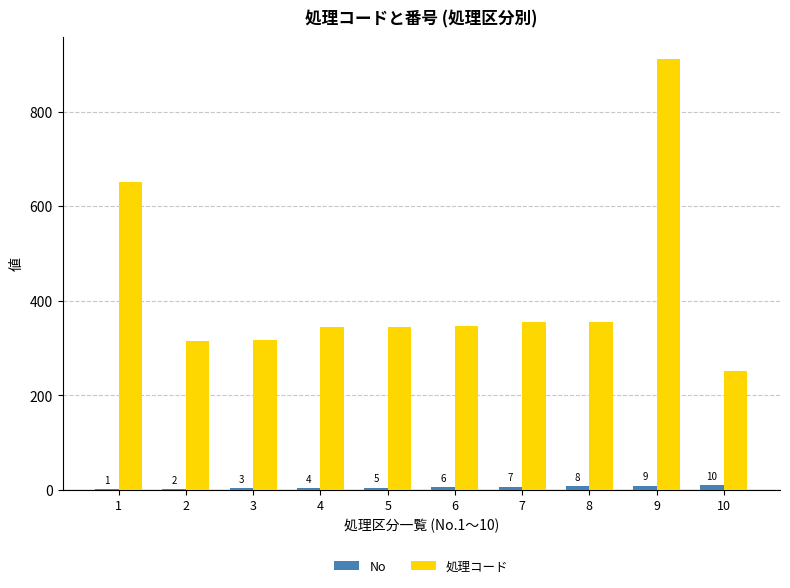

Reading right to left, what are all the values shown in this chart?

No: 10	9	8	7	6	5	4	3	2	1
処理コード: 252	912	356	355	347	345	344	316	315	651